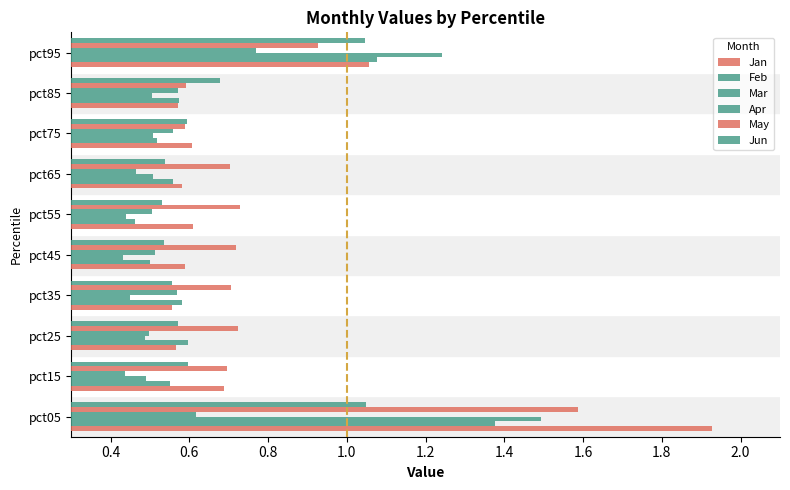

How many categories are shown in the chart?

10